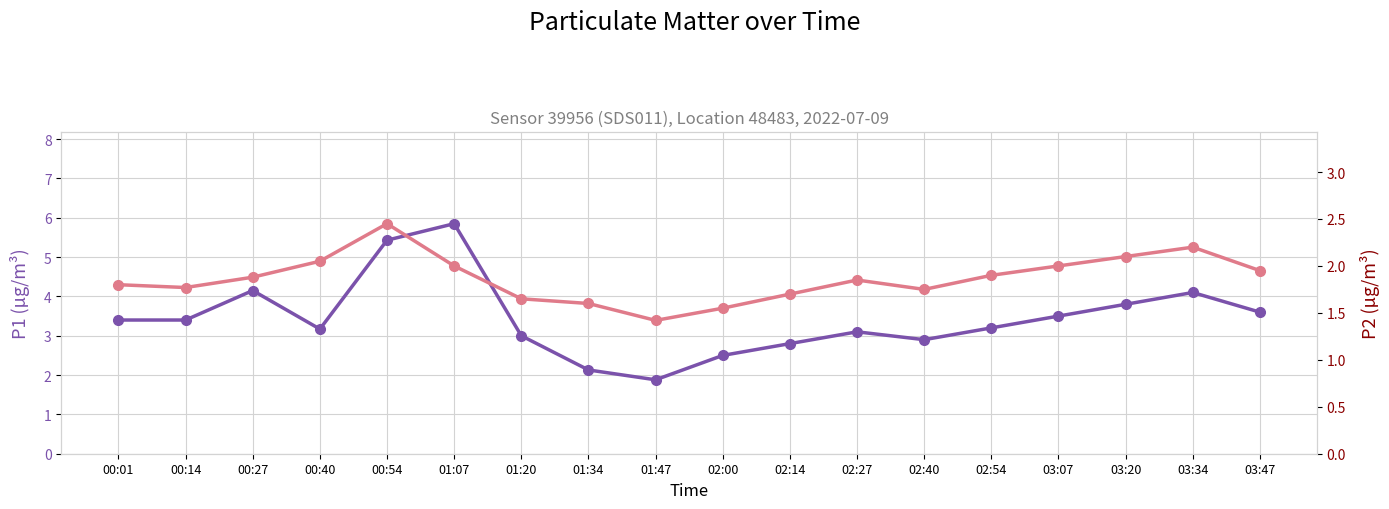

True or false: P2 (PM2.5) and P1 (PM10) intersect in this chart.

False